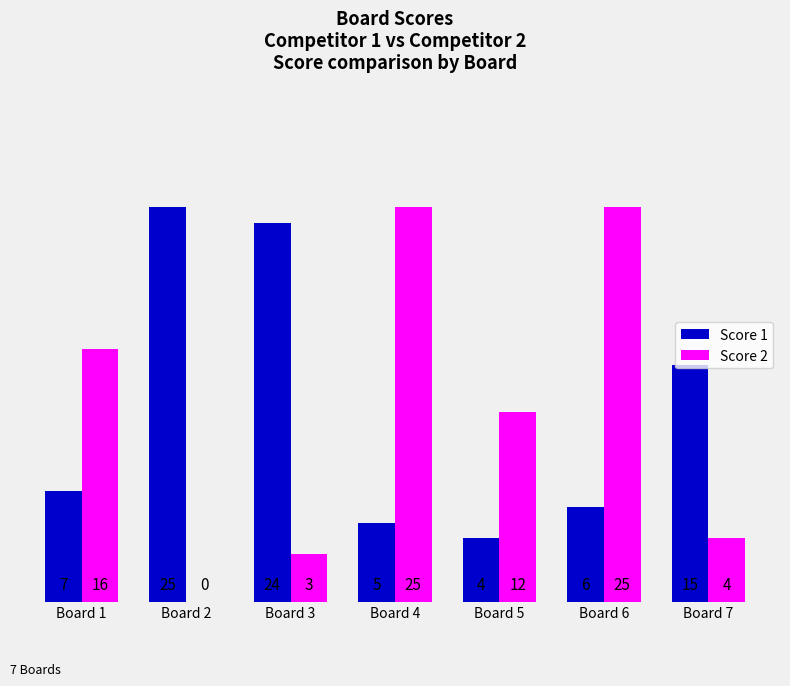

Are the bars grouped side by side (vs. stacked)?

Yes